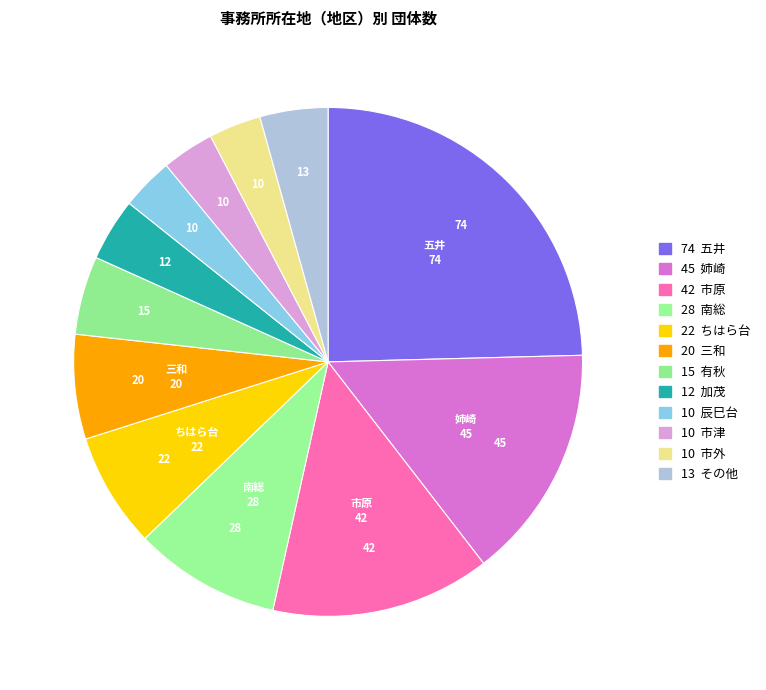

How many segments does this pie chart have?

12